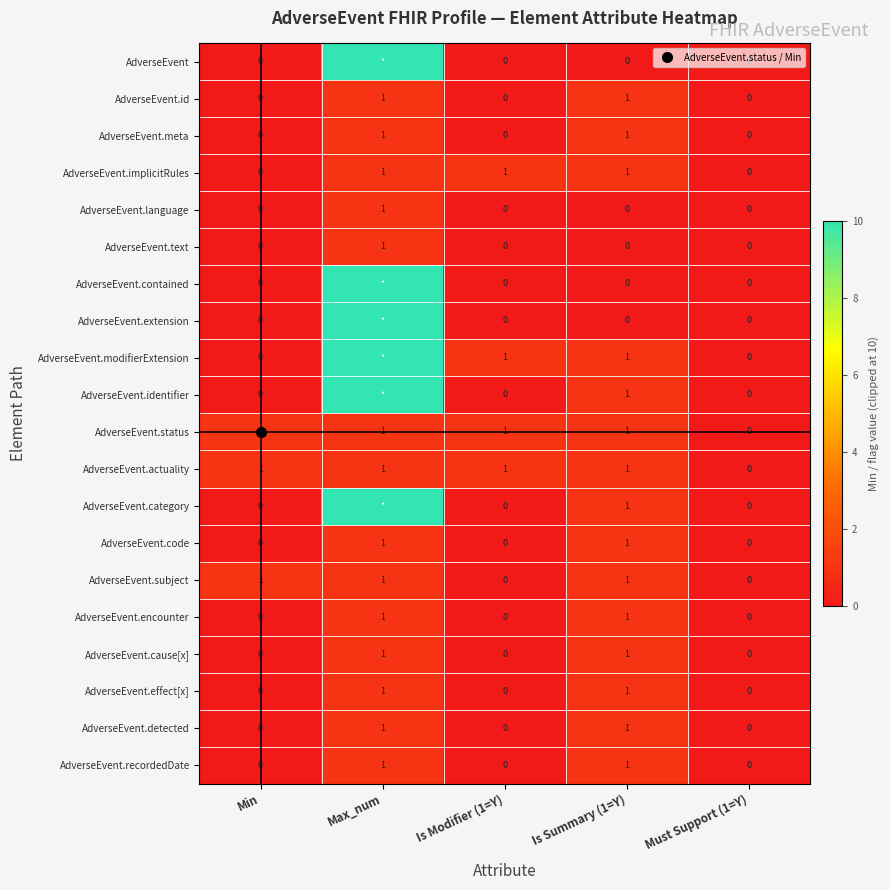

Rank the series at Max_num from lowest to highest value.

AdverseEvent.id, AdverseEvent.meta, AdverseEvent.implicitRules, AdverseEvent.language, AdverseEvent.text, AdverseEvent.status, AdverseEvent.actuality, AdverseEvent.code, AdverseEvent.subject, AdverseEvent.encounter, AdverseEvent.cause[x], AdverseEvent.effect[x], AdverseEvent.detected, AdverseEvent.recordedDate, AdverseEvent, AdverseEvent.contained, AdverseEvent.extension, AdverseEvent.modifierExtension, AdverseEvent.identifier, AdverseEvent.category